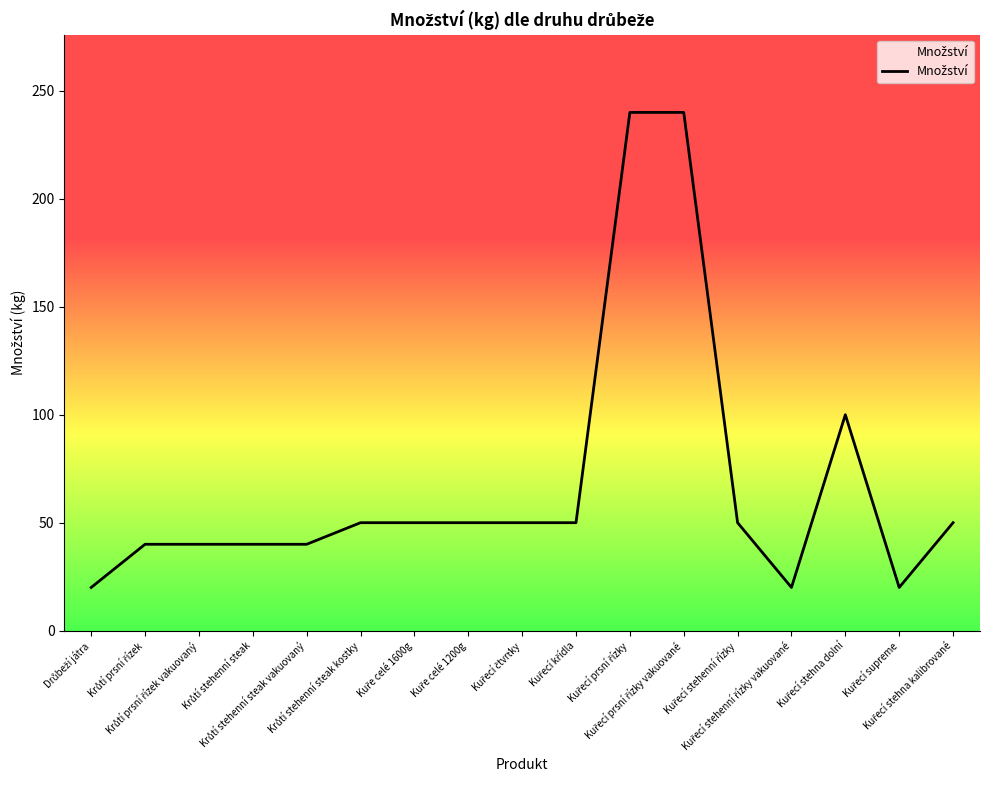

What is the greatest value displayed?

240